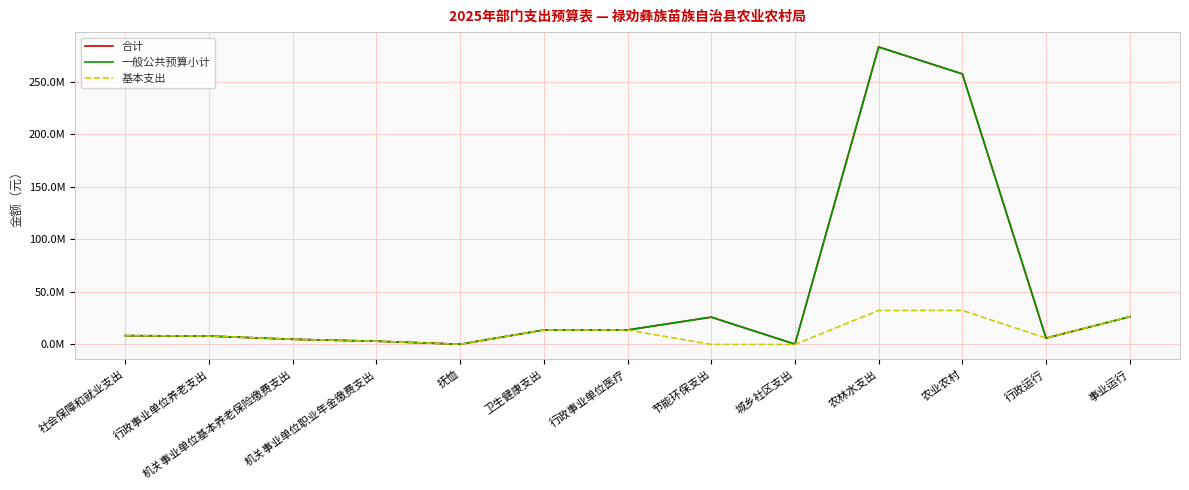

True or false: 基本支出 and 一般公共预算小计 cross at least once.

False